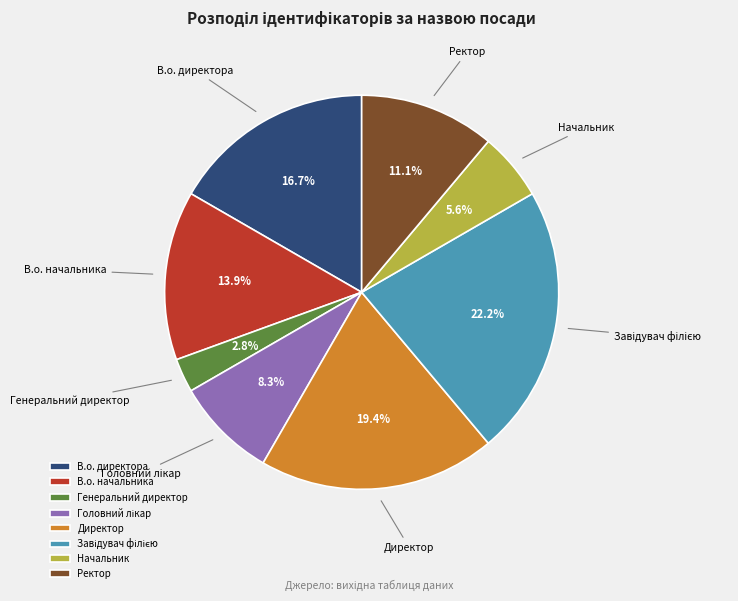

Does any single category account for the majority?

No